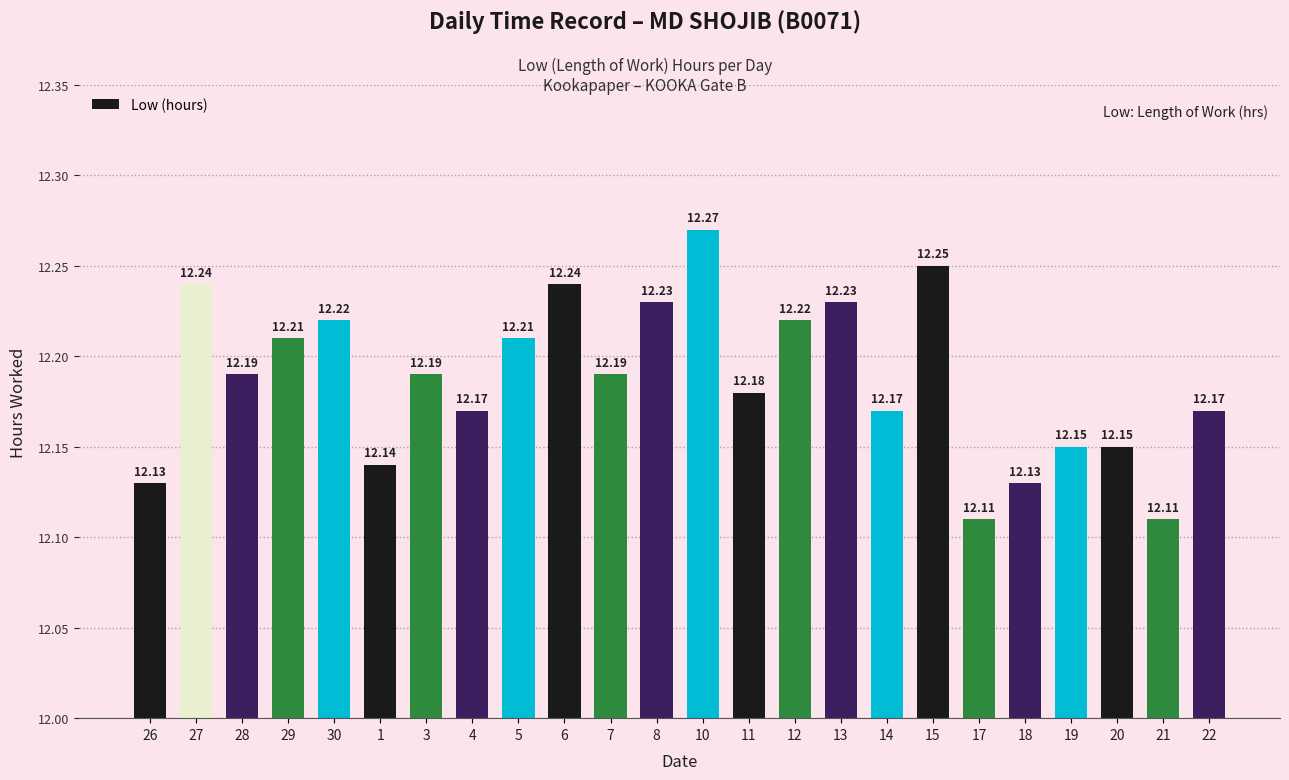

What is the average value?

12.2